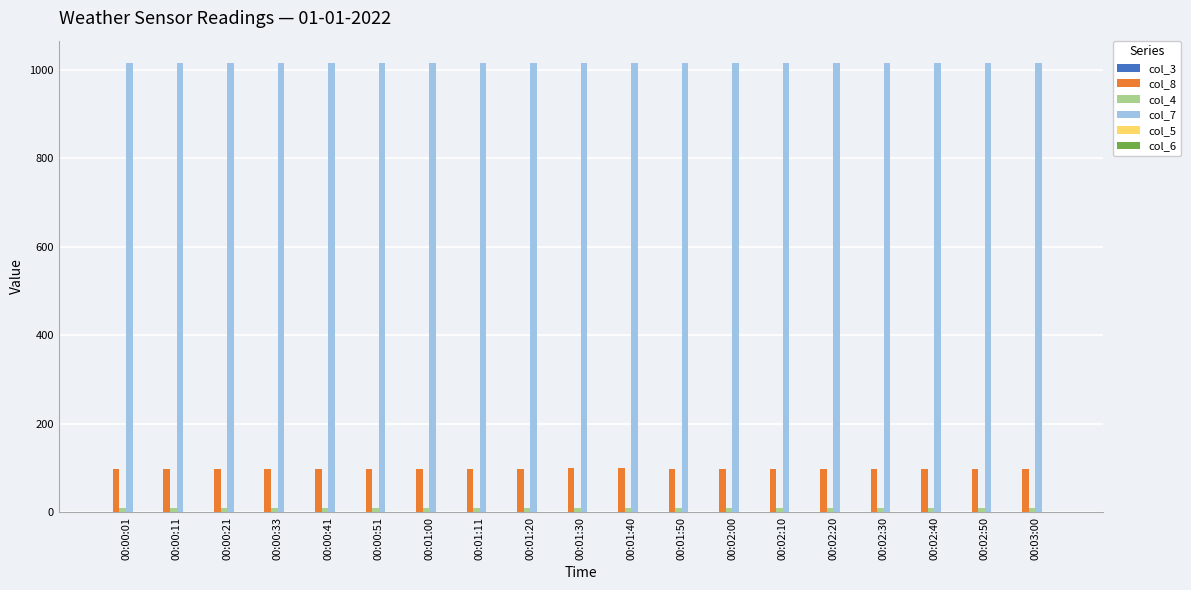

Which series has the largest total across all categories?

col_7